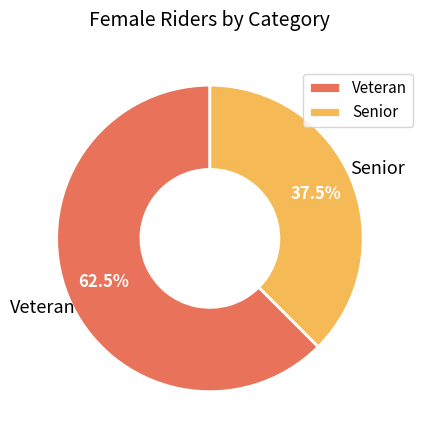

Rank the categories by value from highest to lowest.

Veteran, Senior